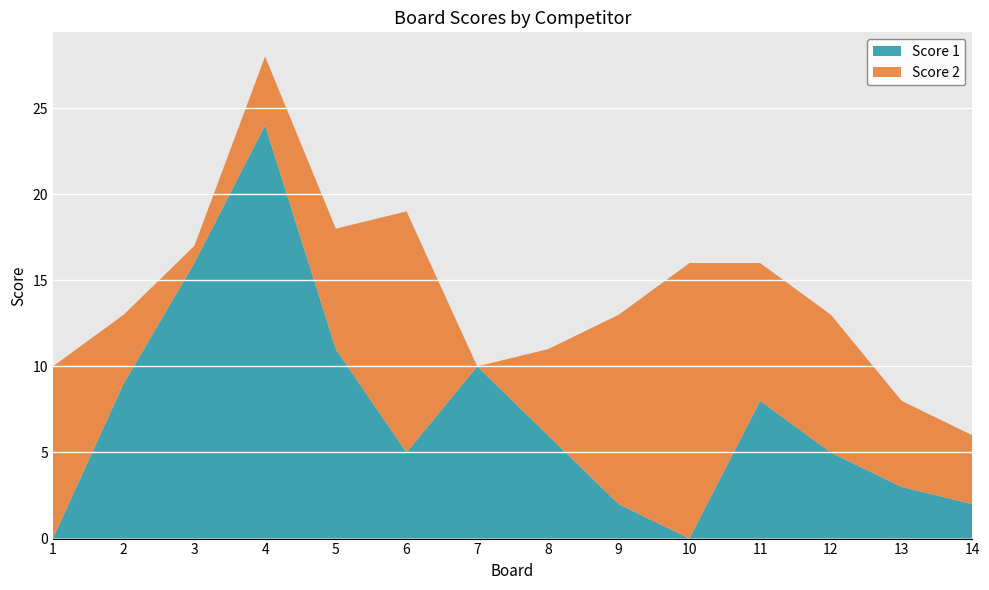

Reading left to right, extract all data points from this chart.

Score 1: 0	9	16	24	11	5	10	6	2	0	8	5	3	2
Score 2: 10	4	1	4	7	14	0	5	11	16	8	8	5	4